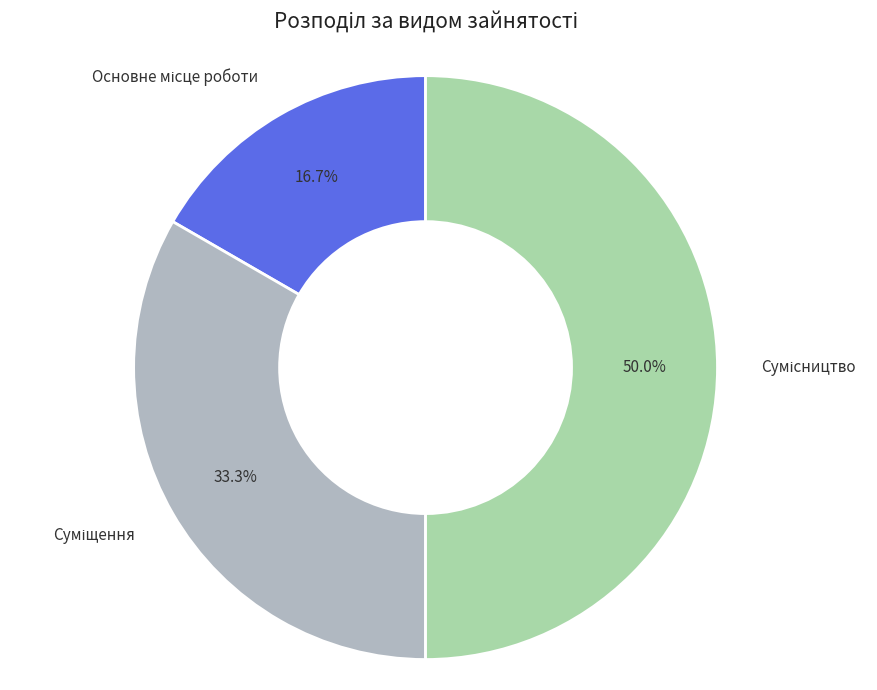

To the nearest percent, what is the combined percentage of Сумісництво and Суміщення?

83%